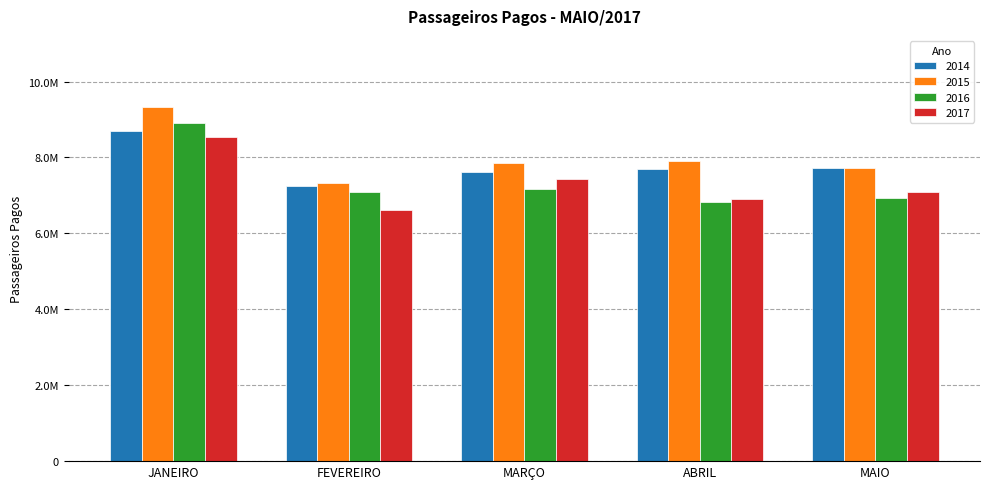

What is the difference between the 2016 values at ABRIL and JANEIRO?

2066953